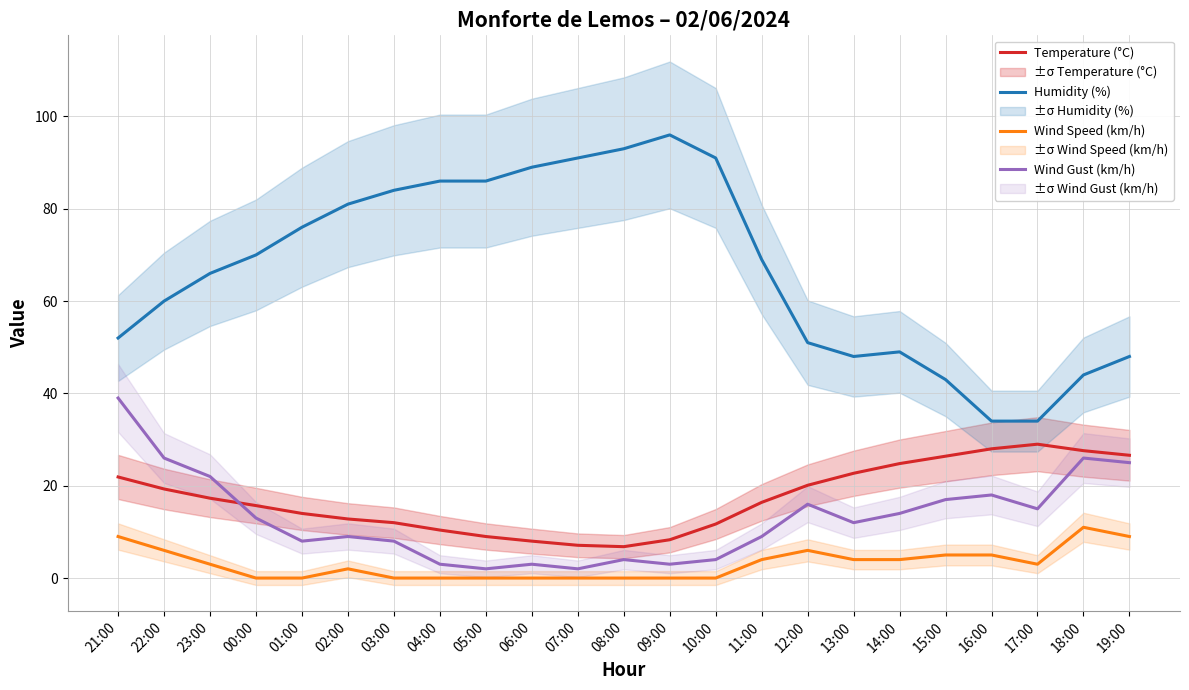

What is the difference between the maximum and minimum values in the Temperature (°C) series?

22.2